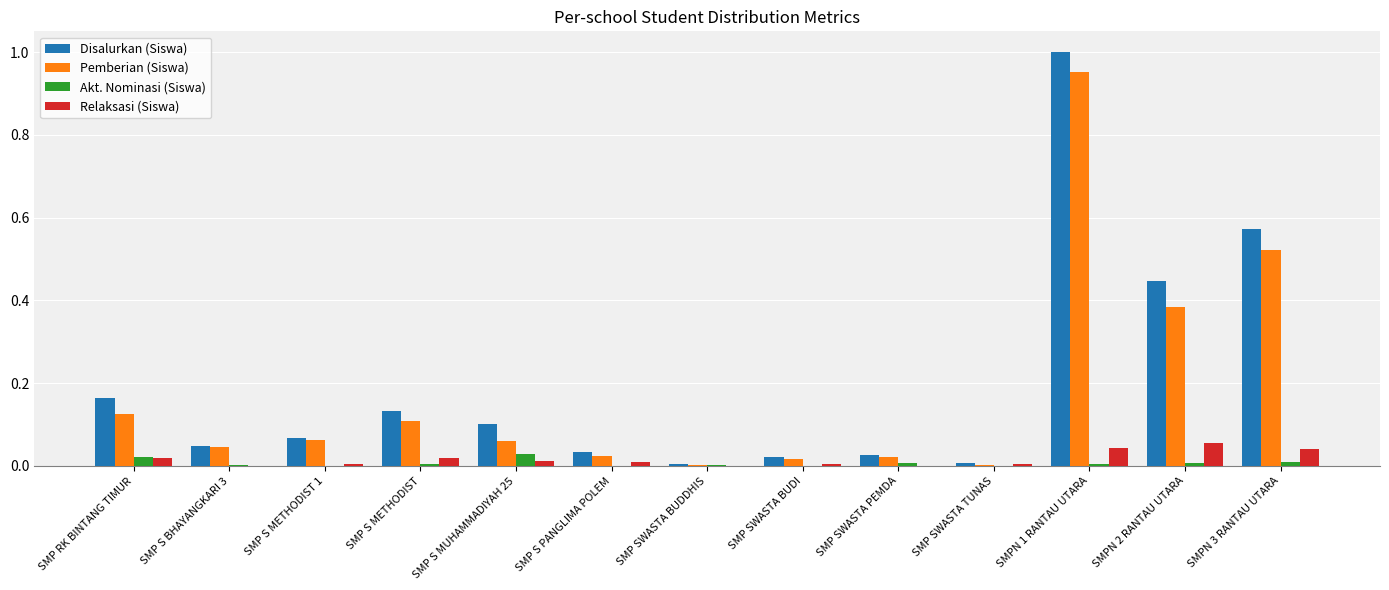

How many groups of bars are there?

13